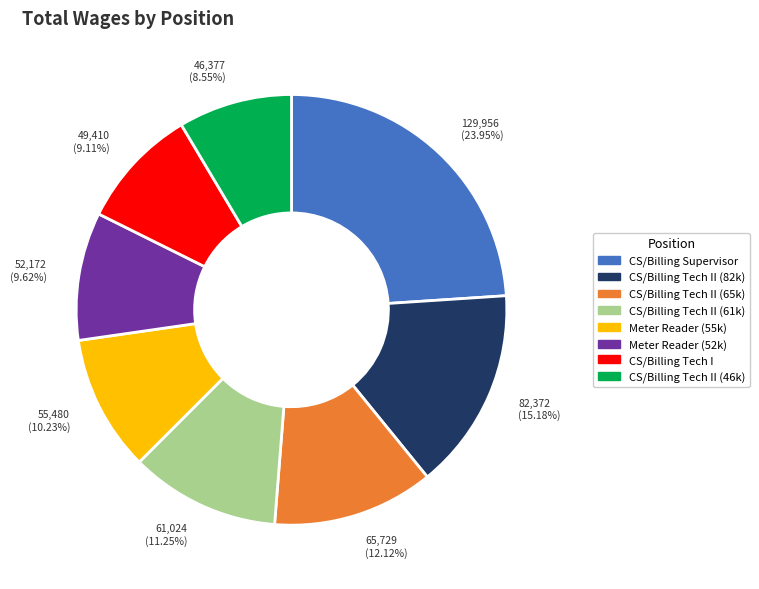

How many slices are in this pie chart?

8